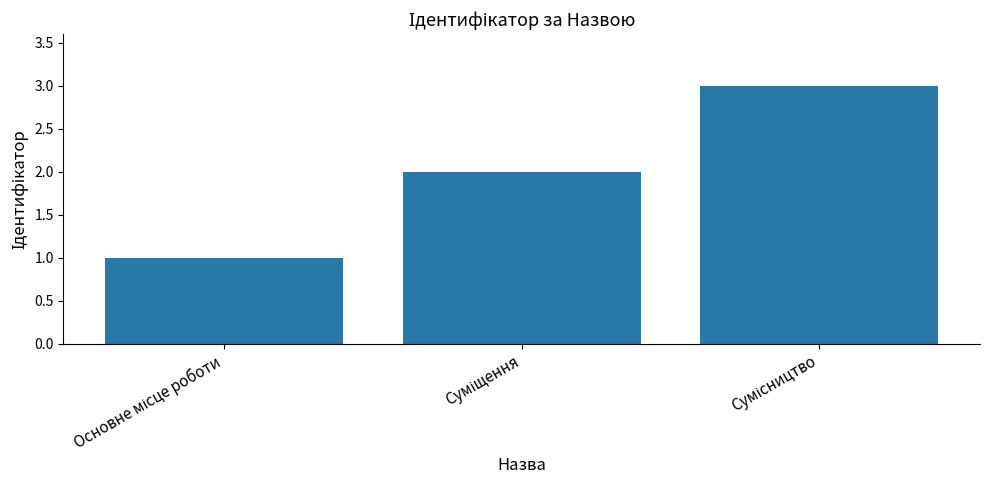

What is the maximum value shown in the chart?

3